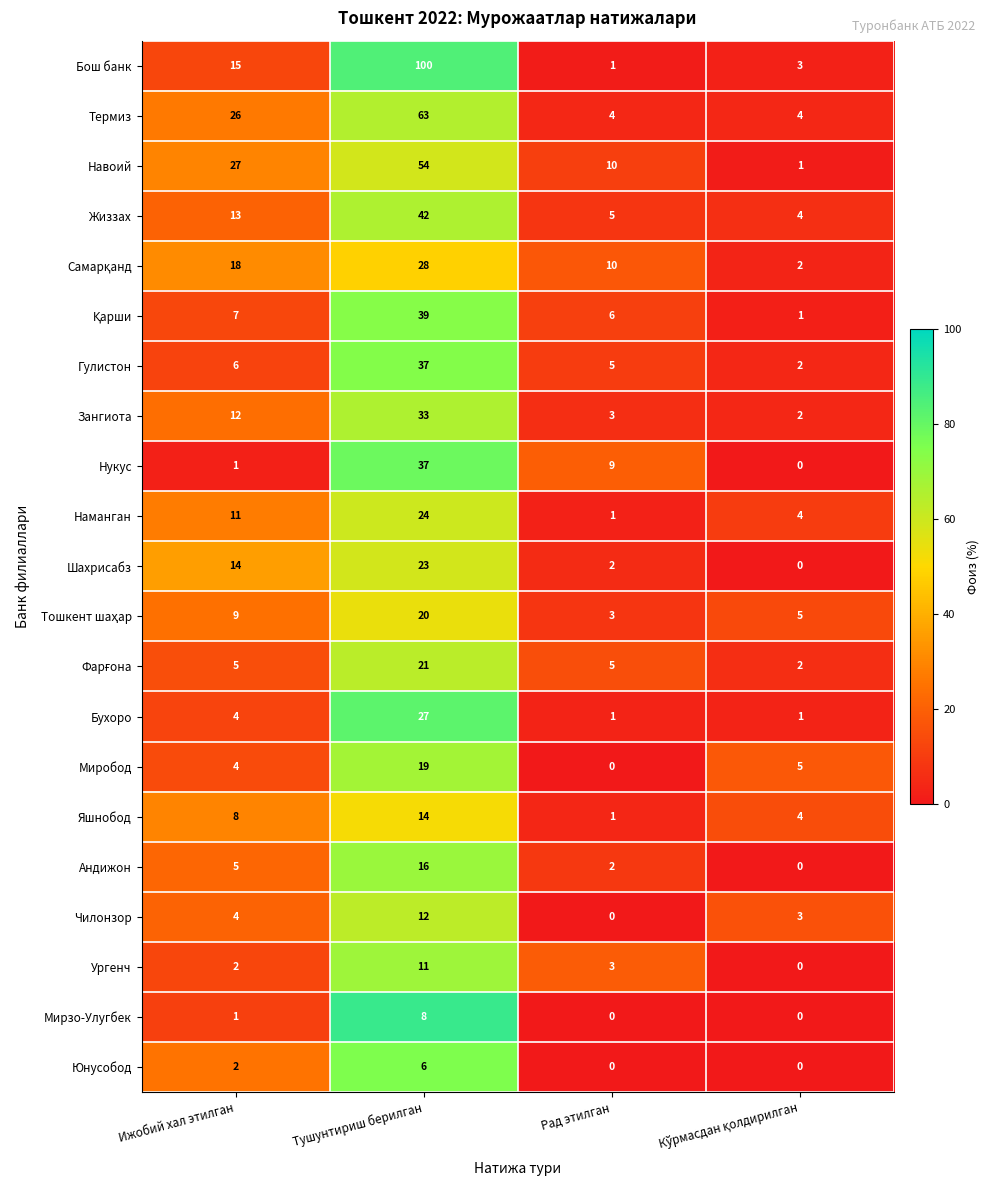

What is the difference between the maximum and minimum values in the Чилонзор series?

12